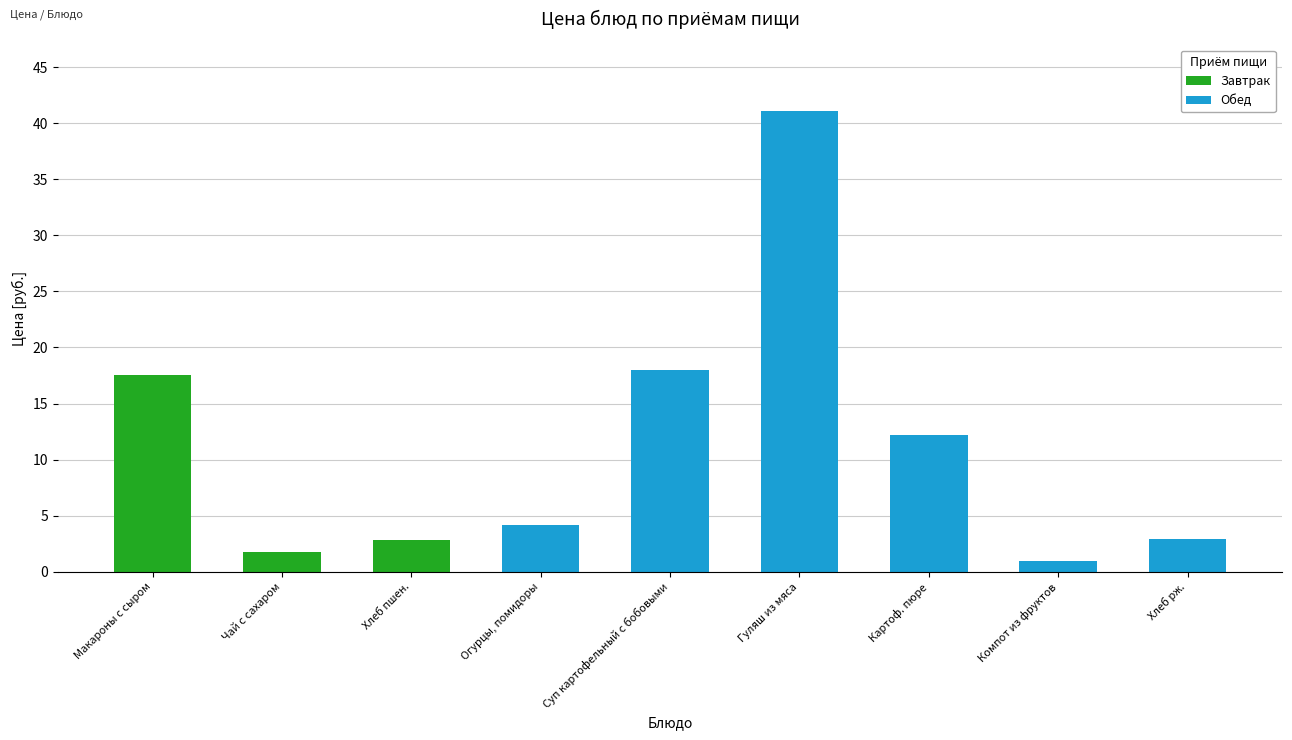

What is the ratio of the value at Чай с сахаром to the value at Огурцы, помидоры?

0.4